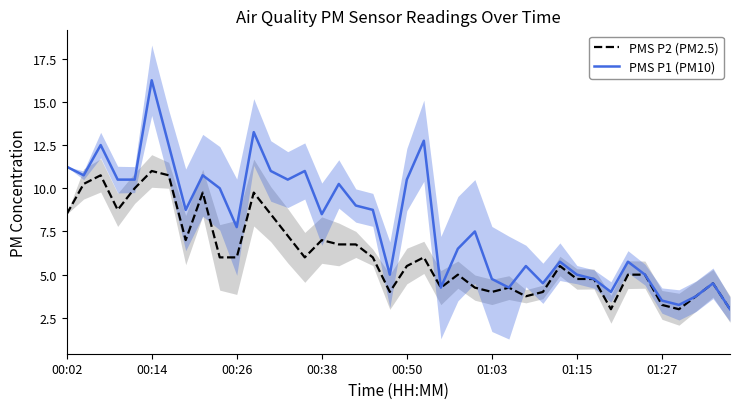

What is the highest value of the PMS P2 (PM2.5) series?

11.0